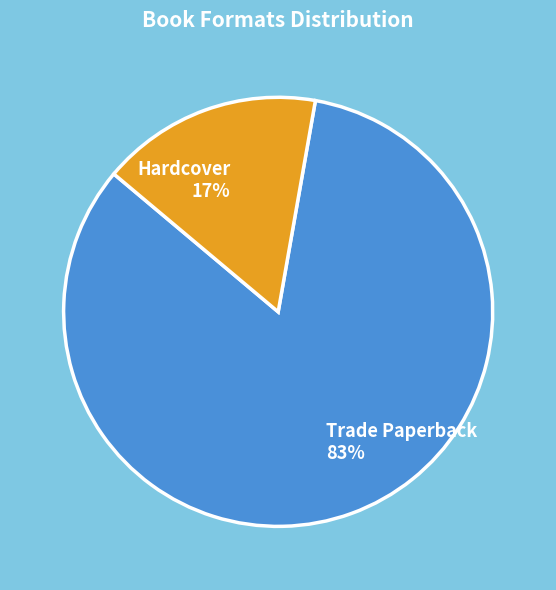

Is the sum of Trade Paperback and Hardcover greater than half?

Yes